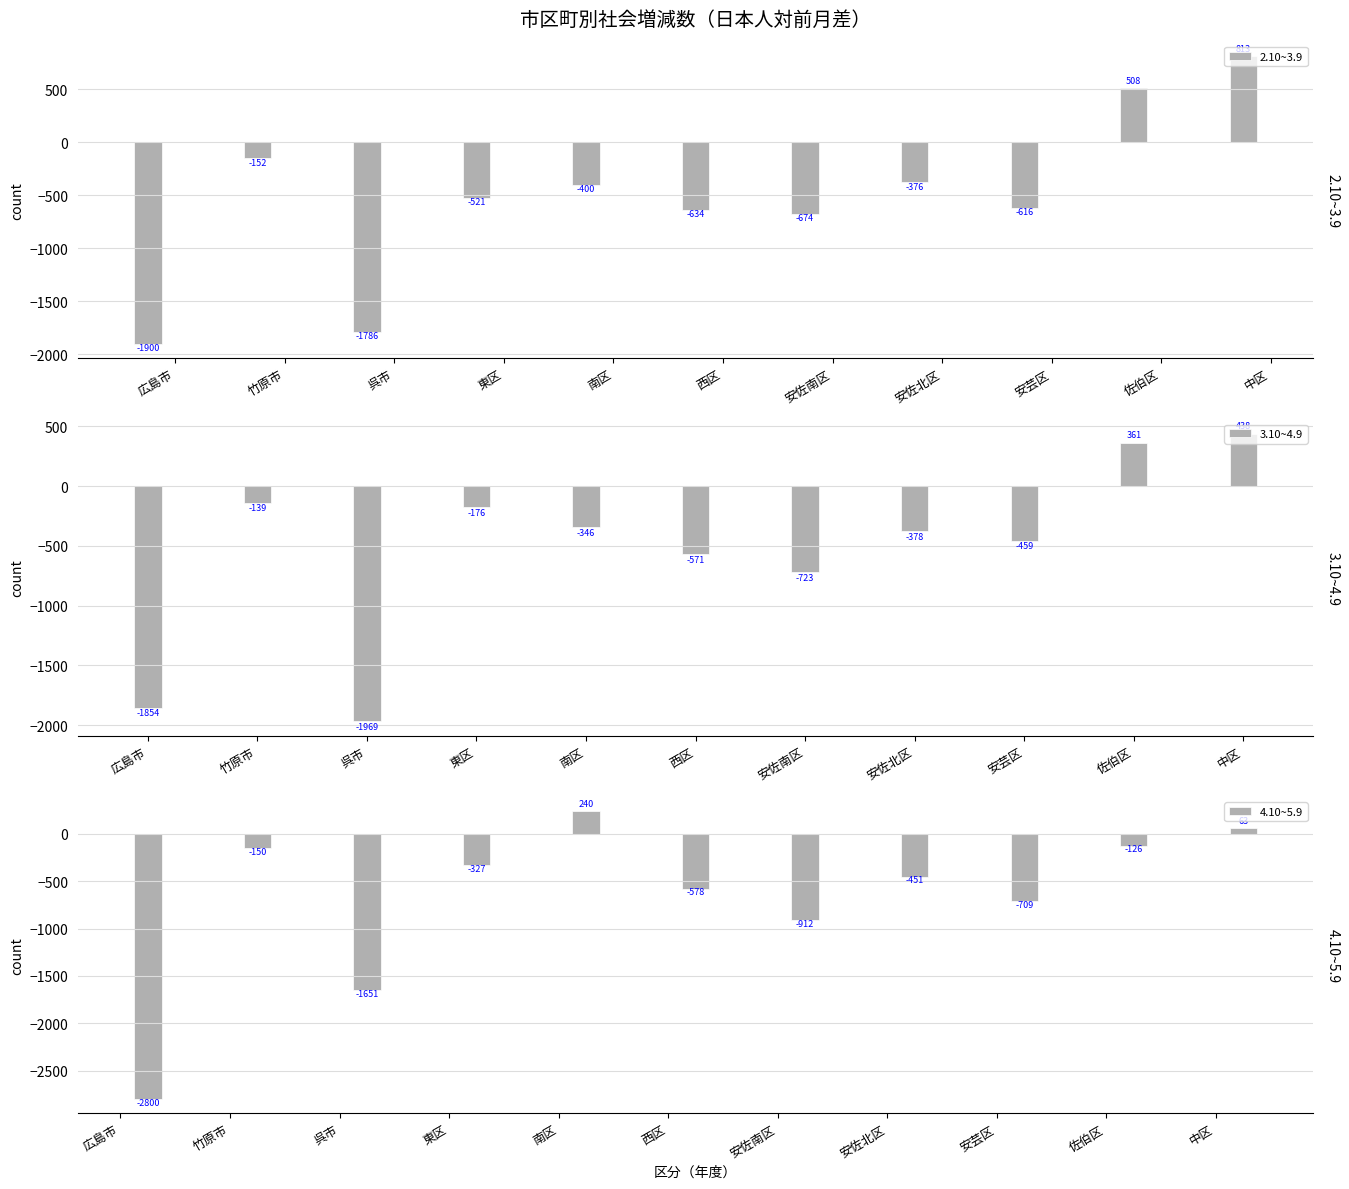

Rank the categories by 3.10~4.9 value from highest to lowest.

中区, 佐伯区, 竹原市, 東区, 南区, 安佐北区, 安芸区, 西区, 安佐南区, 広島市, 呉市